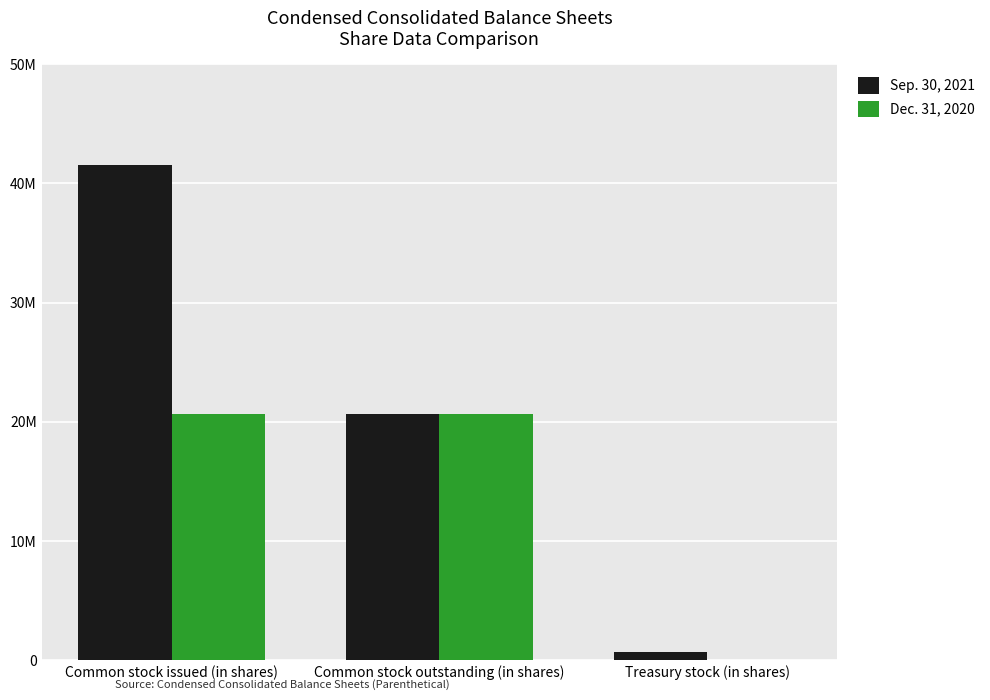

Are the bars horizontal?

No